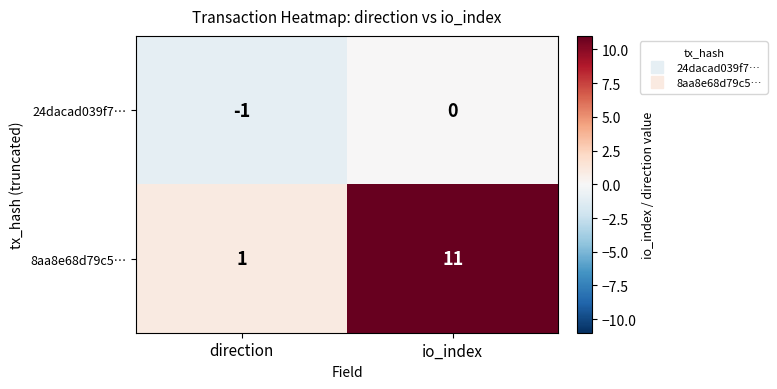

What is the sum of all 8aa8e68d79c5… values?

12